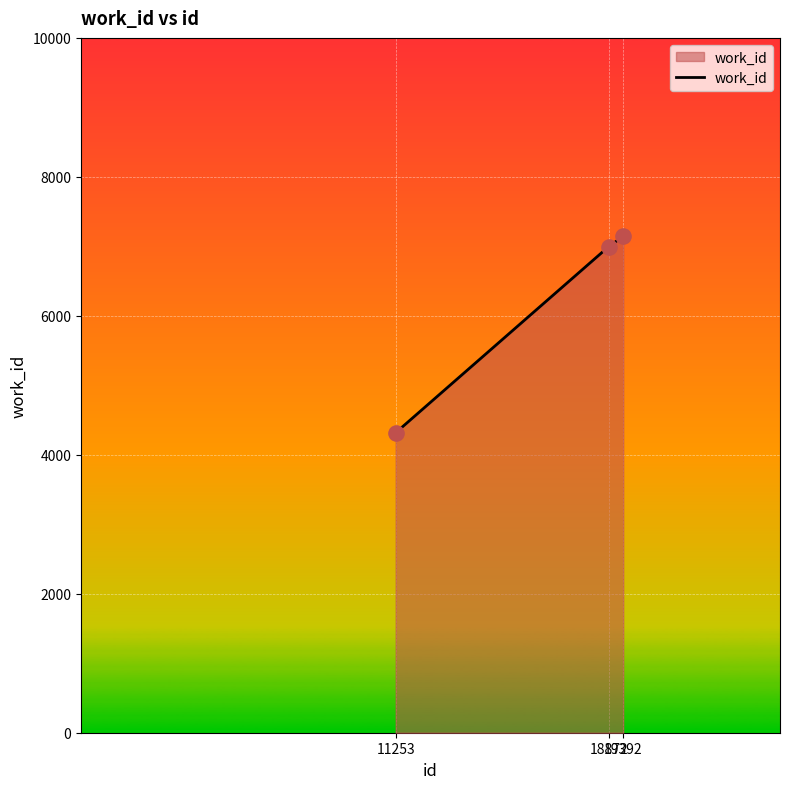

Which has a higher value, 19392 or 11253?

19392